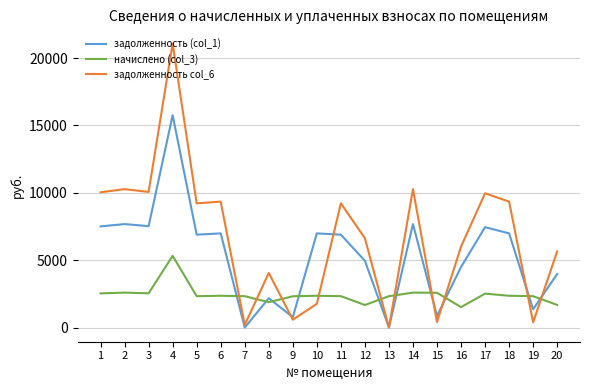

What are all the series names shown in the legend?

задолженность (col_1), начислено (col_3), задолженность col_6